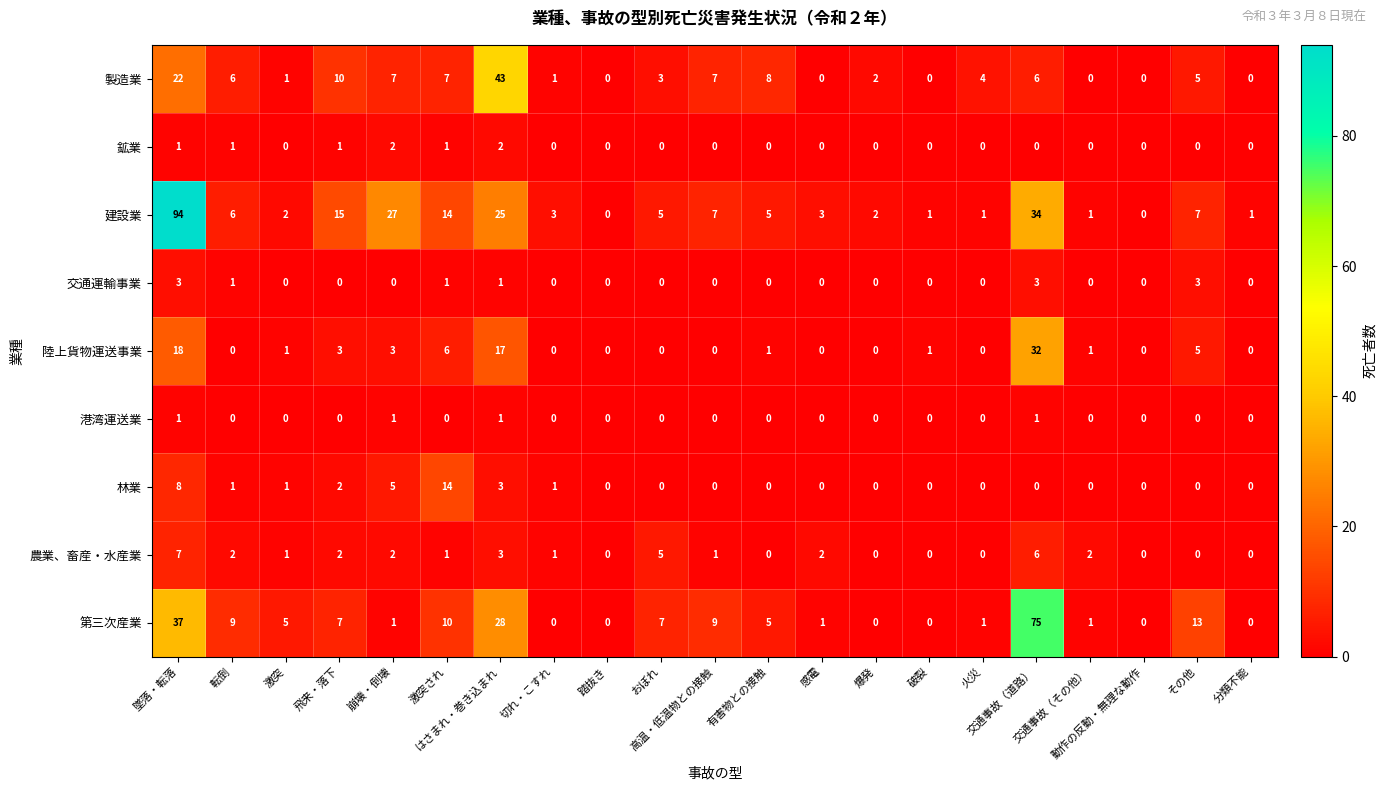

What is the maximum value for 農業、畜産・水産業?

7